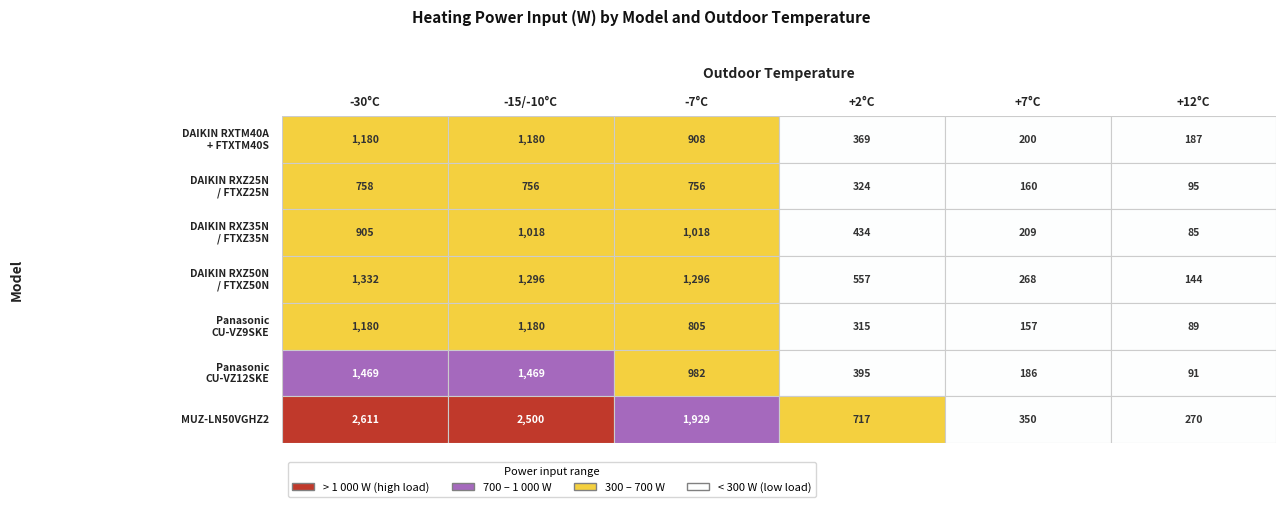

List the labels in order of Panasonic CU-VZ9SKE value, largest first.

0, 1, 2, 3, 4, 5